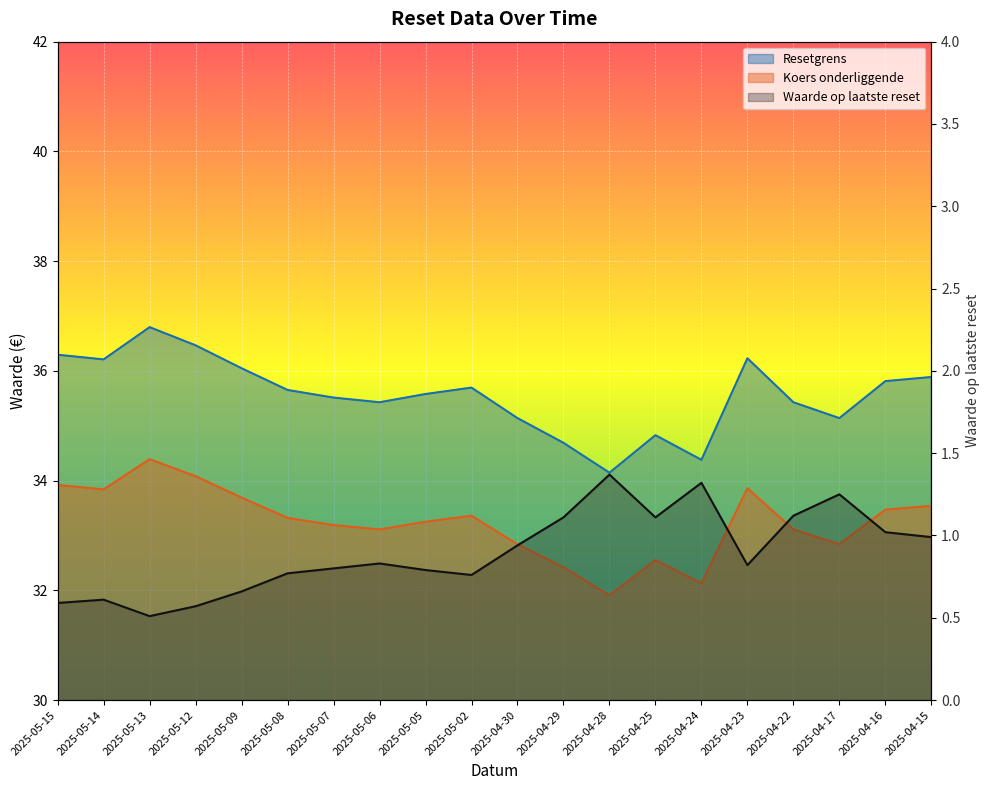

Which category has the highest value across all series?

2025-05-13